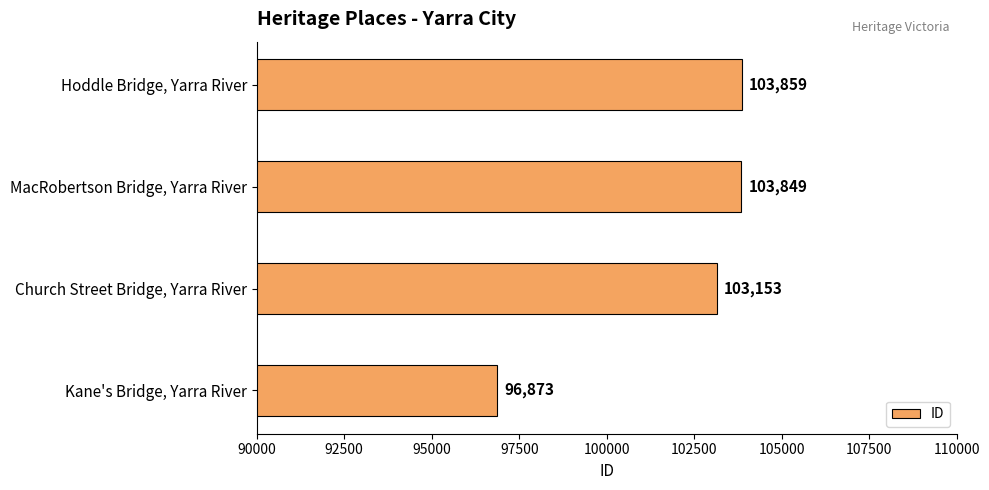

Reading bottom to top, transcribe all the data shown in this chart.

96873	103153	103849	103859